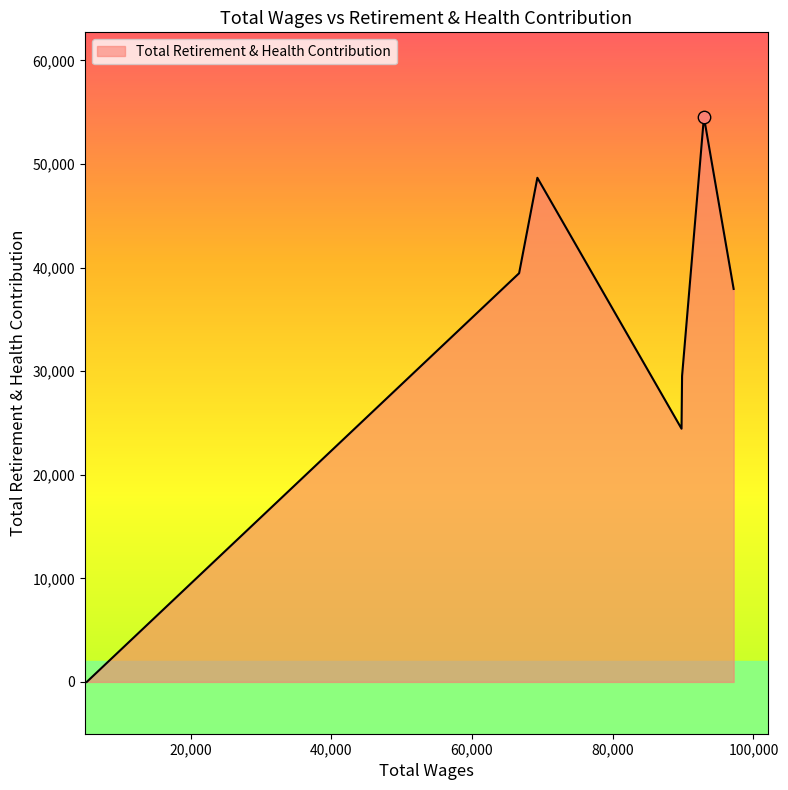

True or false: the data has more than 1 interior local peaks.

True